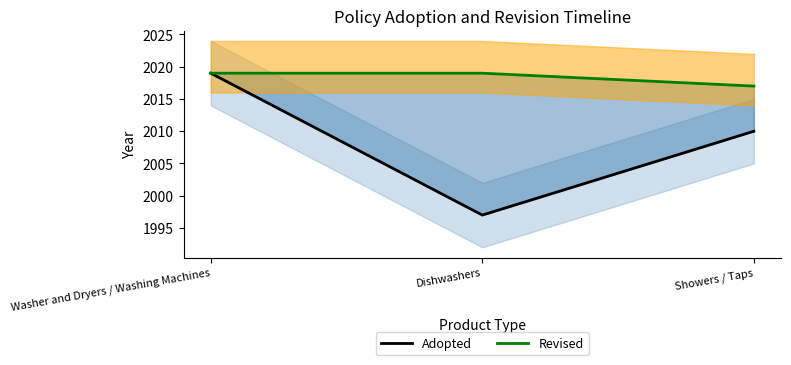

The value of Adopted at Washer and Dryers / Washing Machines is 2019. True or false?

True